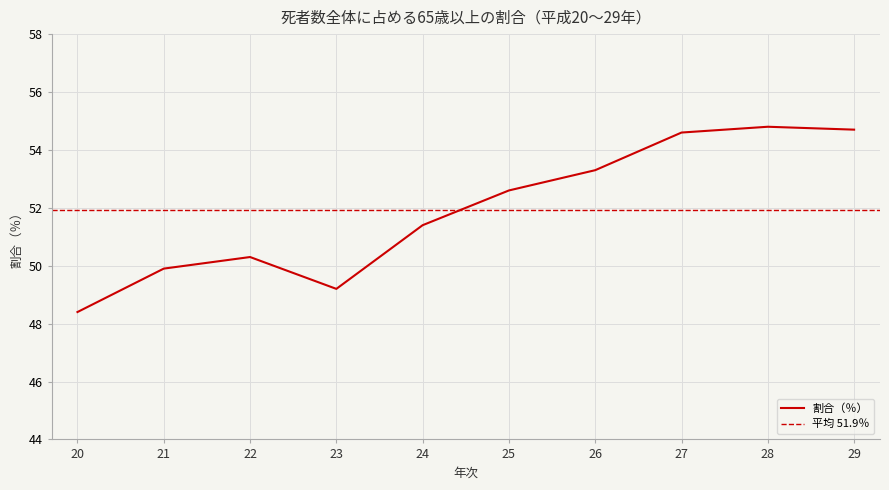

Which has a higher value, 21 or 22?

22